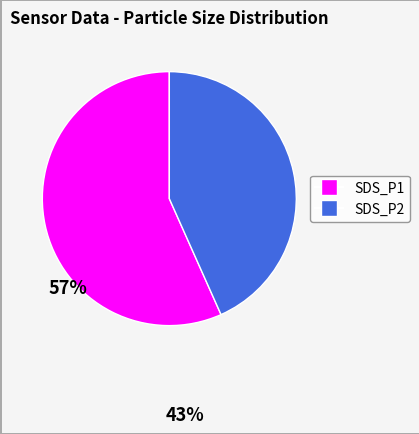

Do SDS_P1 and SDS_P2 together represent more than half of the pie?

Yes